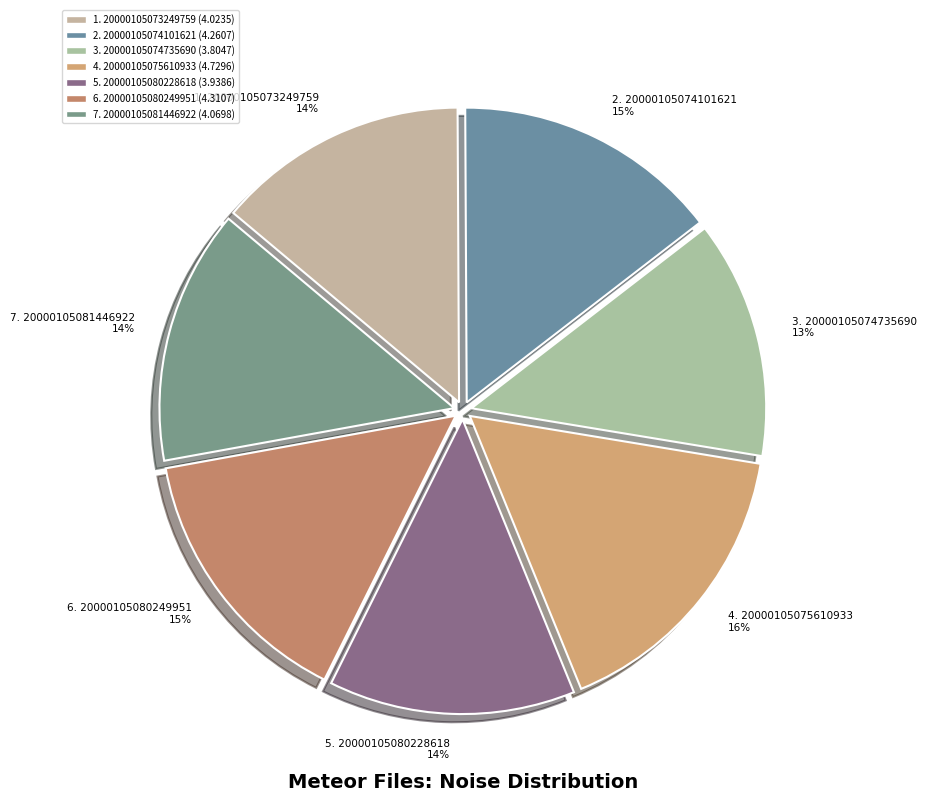

How many segments does this pie chart have?

7